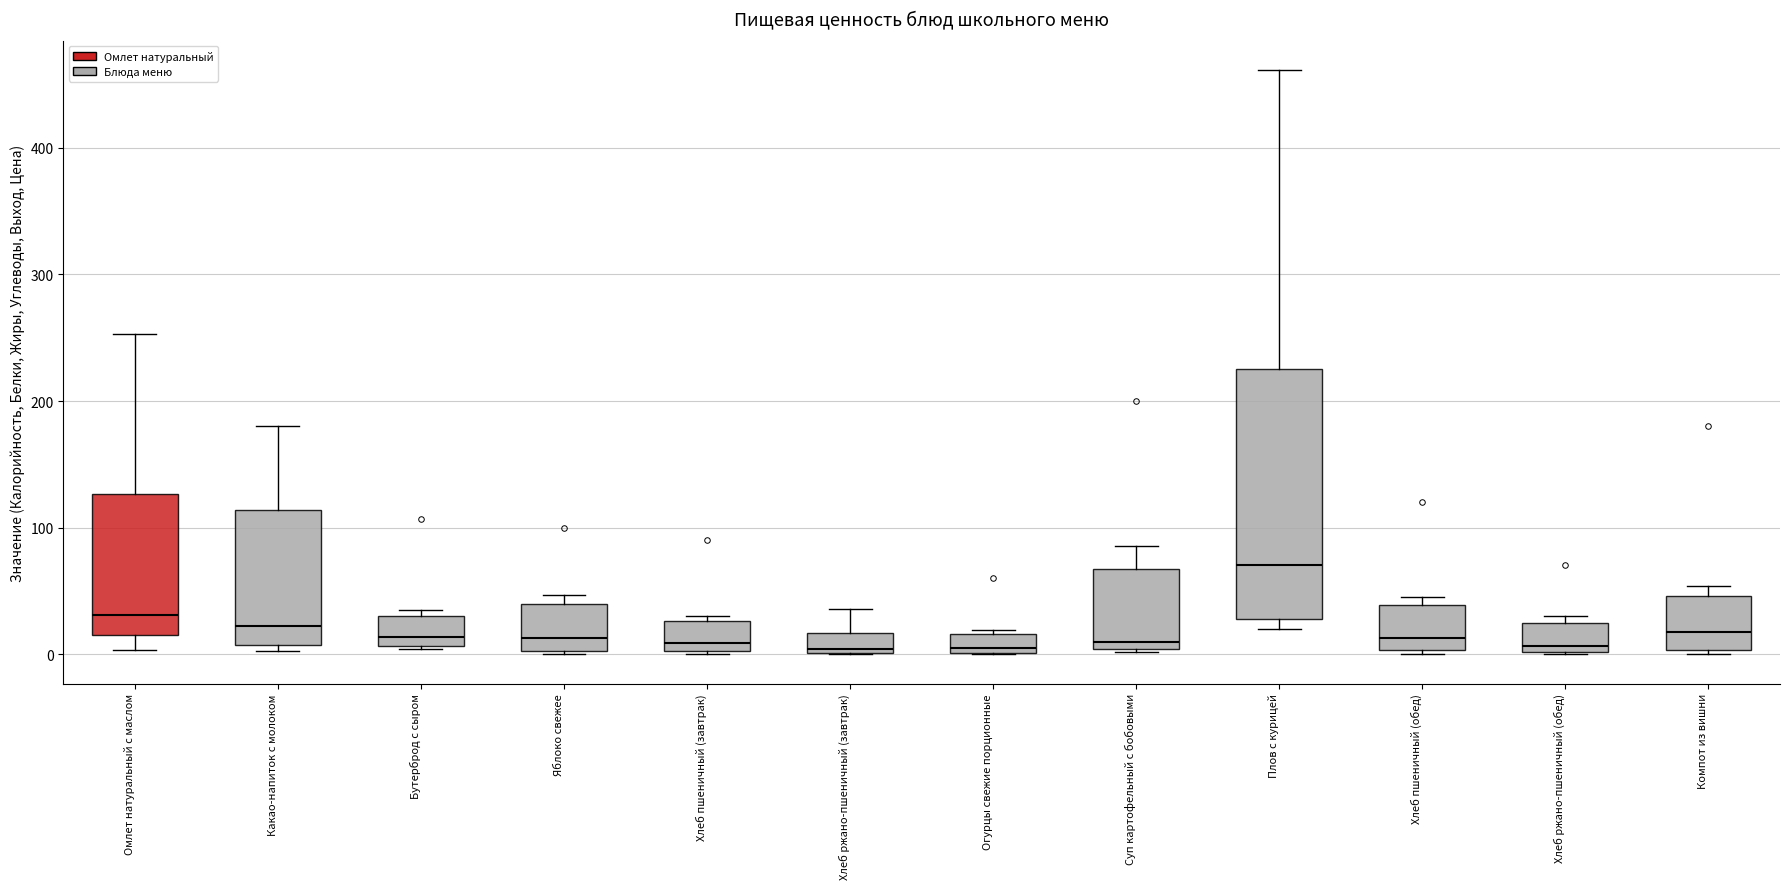

Reading left to right, transcribe this box plot: for each box, give where its median line is, the range the box spans, and where its two whiskers end, as read against the y-axis. The values are not printed on the chart, so give them approximately, as read against the axis.

Омлет натуральный с маслом: median 30, box 20 to 130, whiskers 0 to 250
Какао-напиток с молоком: median 20, box 10 to 110, whiskers 0 to 180
Бутерброд с сыром: median 10 (just above the box's lower edge), box 10 to 30, whiskers 0 to 40
Яблоко свежее: median 10, box 0 to 40, whiskers 0 to 50
Хлеб пшеничный (завтрак): median 10, box 0 to 30, whiskers 0 to 30 (just above the box's upper edge)
Хлеб ржано-пшеничный (завтрак): median 0, box 0 to 20, whiskers 0 to 40
Огурцы свежие порционные: median 0 (just above the box's lower edge), box 0 to 20, whiskers 0 to 20
Суп картофельный с бобовыми: median 10, box 0 to 70, whiskers 0 to 90
Плов с курицей: median 70, box 30 to 230, whiskers 20 to 460
Хлеб пшеничный (обед): median 10, box 0 to 40, whiskers 0 (just below the box's lower edge) to 50
Хлеб ржано-пшеничный (обед): median 10, box 0 to 30, whiskers 0 to 30 (just above the box's upper edge)
Компот из вишни: median 20, box 0 to 50, whiskers 0 (just below the box's lower edge) to 50 (just above the box's upper edge)